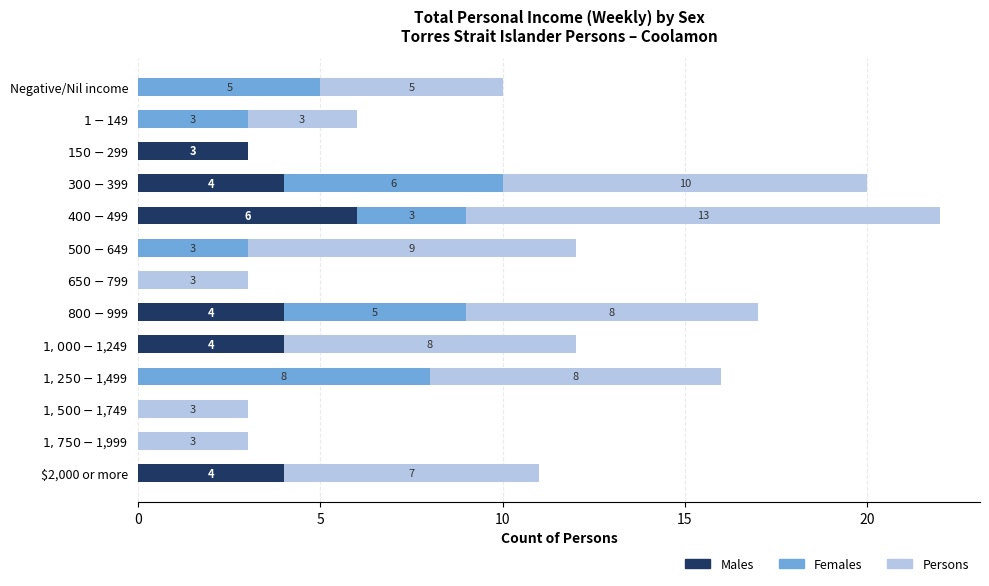

How many Males values are between 0 and 4?

12